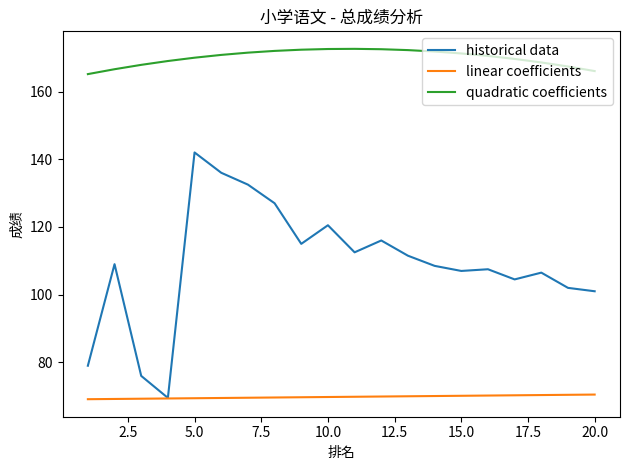

Rank the series by their maximum value, from lowest to highest.

linear coefficients, historical data, quadratic coefficients